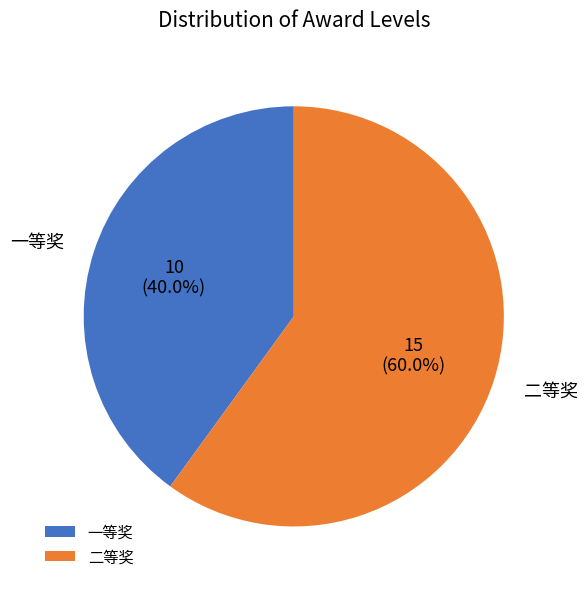

To the nearest percent, what percentage of the pie is 二等奖?

60%